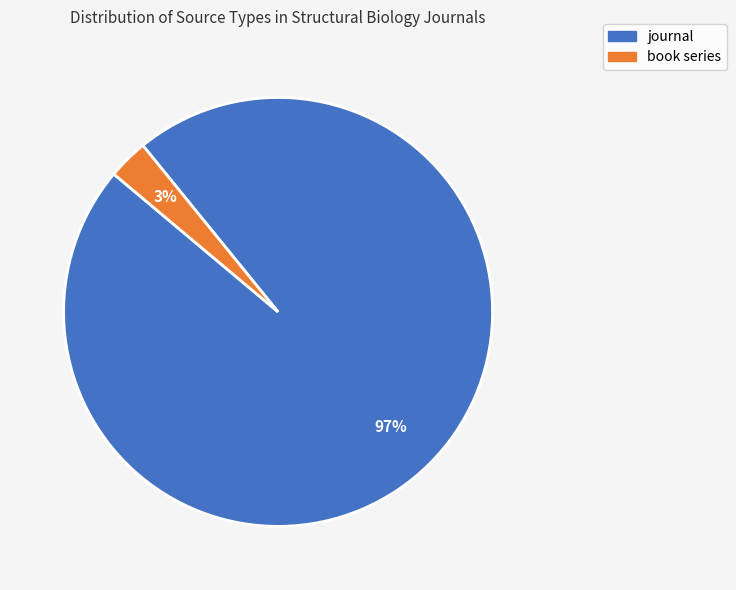

Is the sum of book series and journal greater than half?

Yes